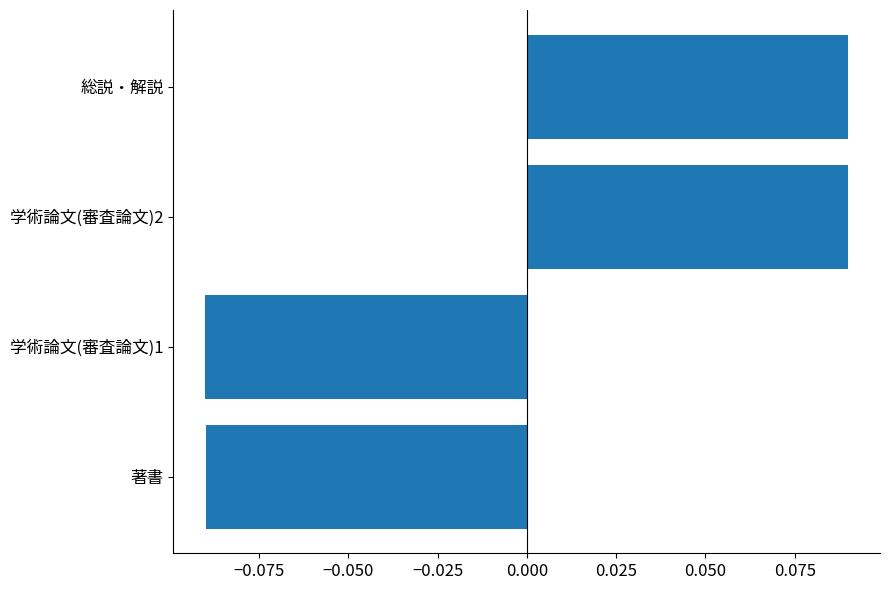

Between 総説・解説 and 学術論文(審査論文)1, which is larger?

総説・解説